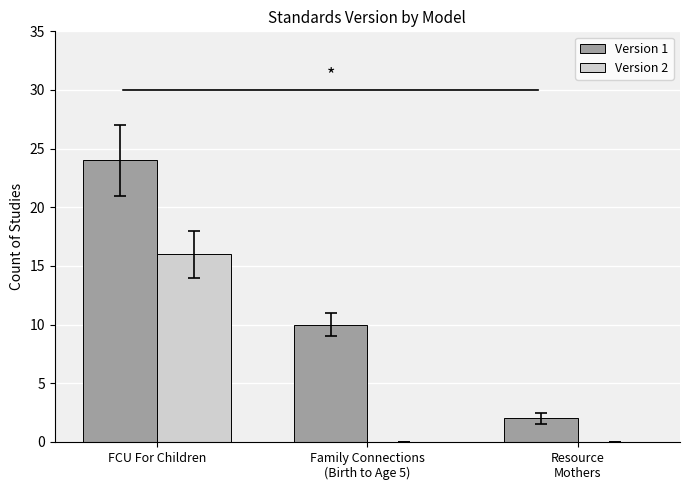

Count the number of data series in this chart.

2